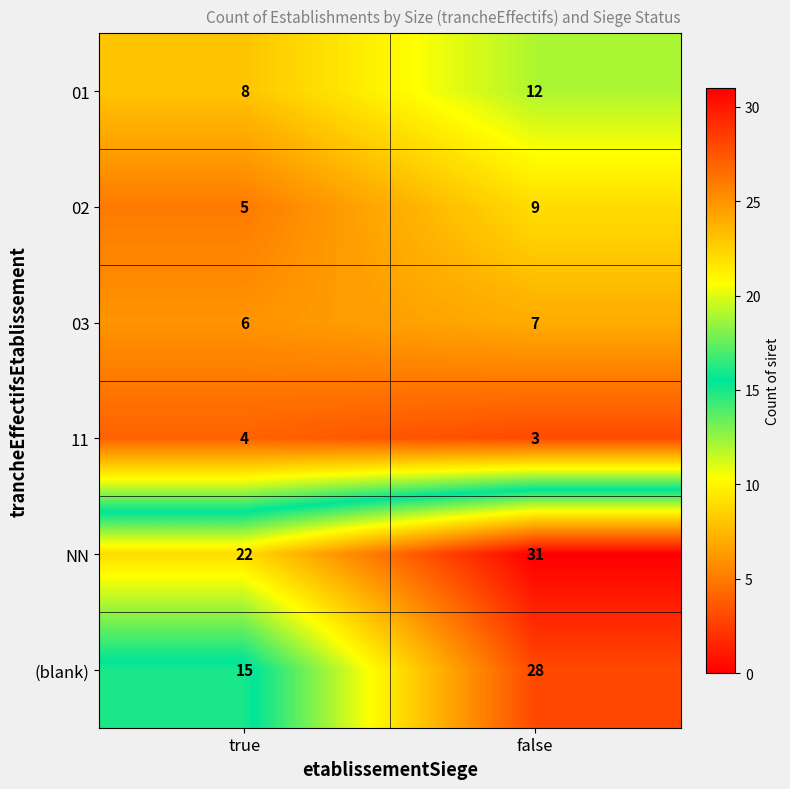

What is the sum of all 02 values?

14